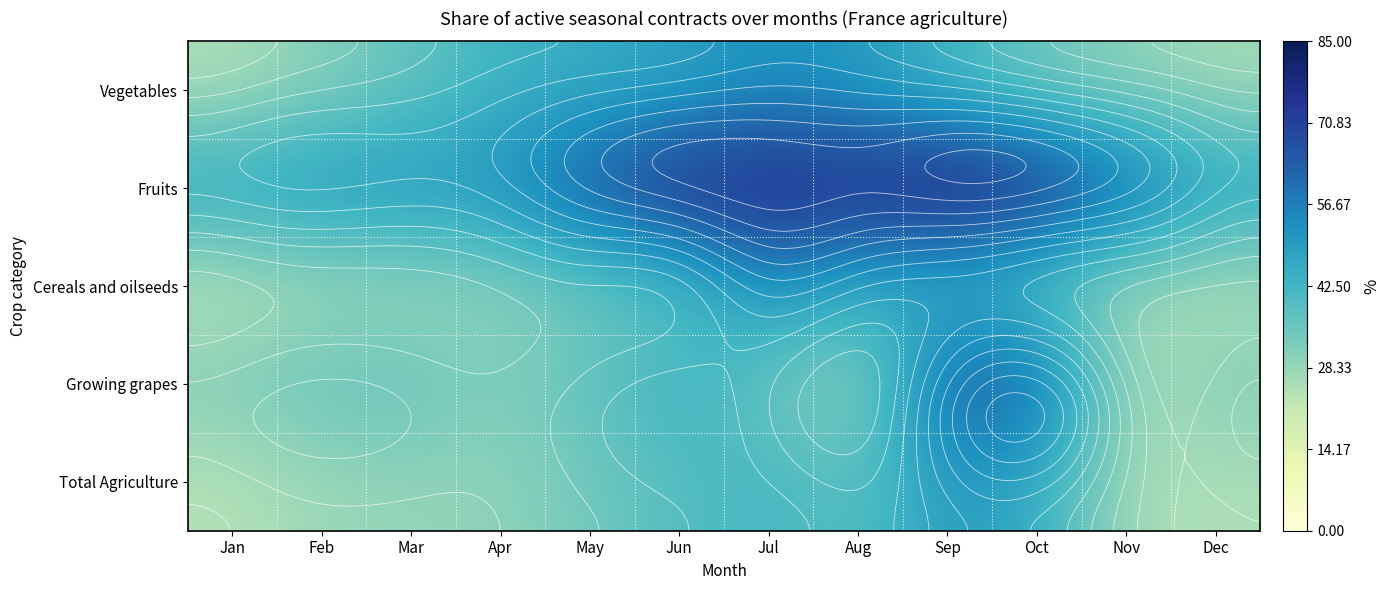

What is the minimum value shown in the chart?

22.6